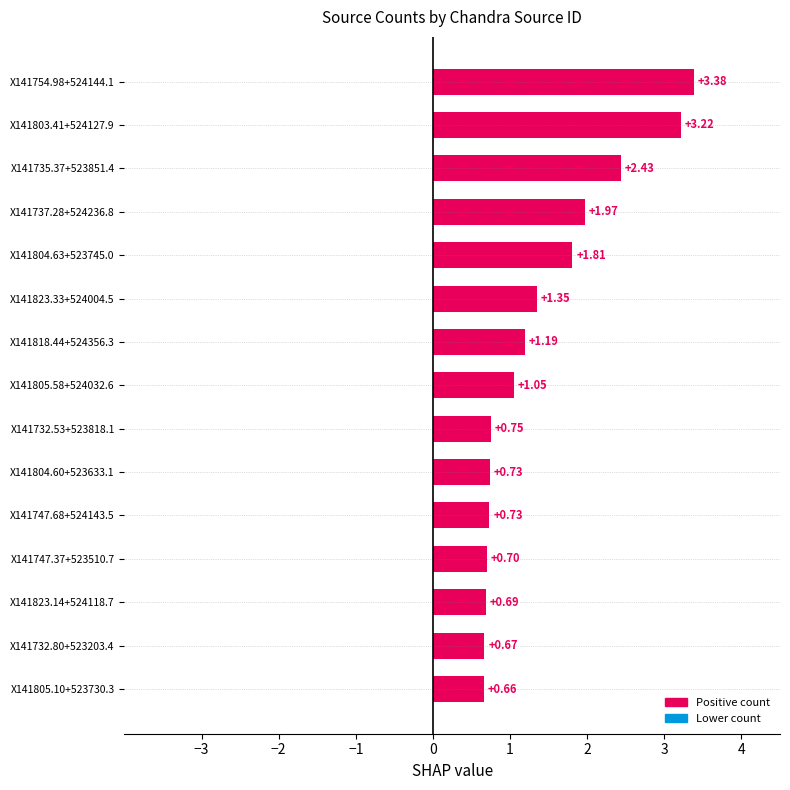

What is the change in value from X141754.98+524144.1 to X141805.58+524032.6?

-2.3